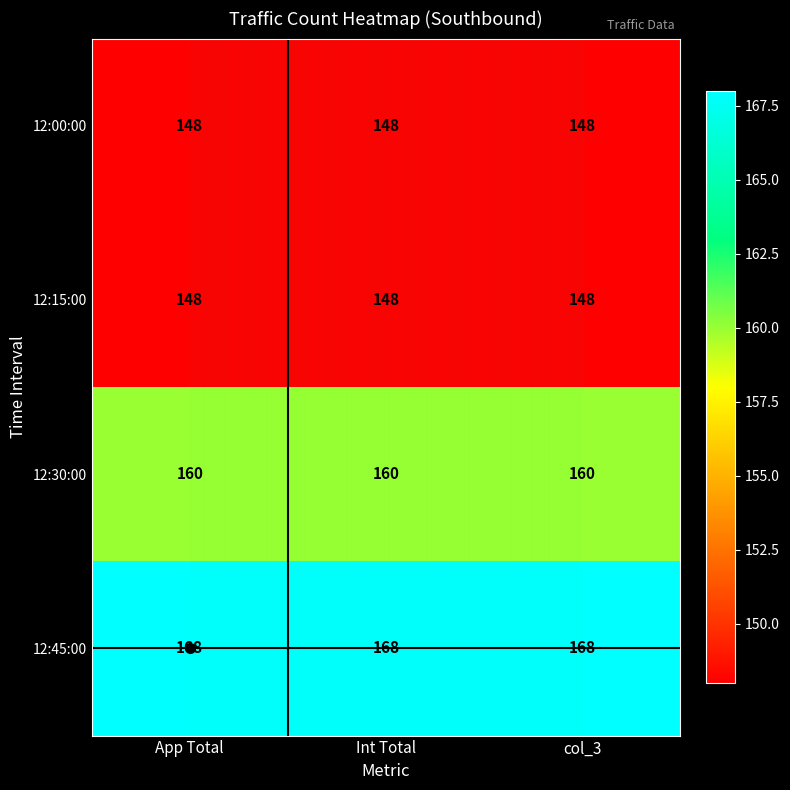

What is the approximate value of 12:30:00 at Int Total?

160